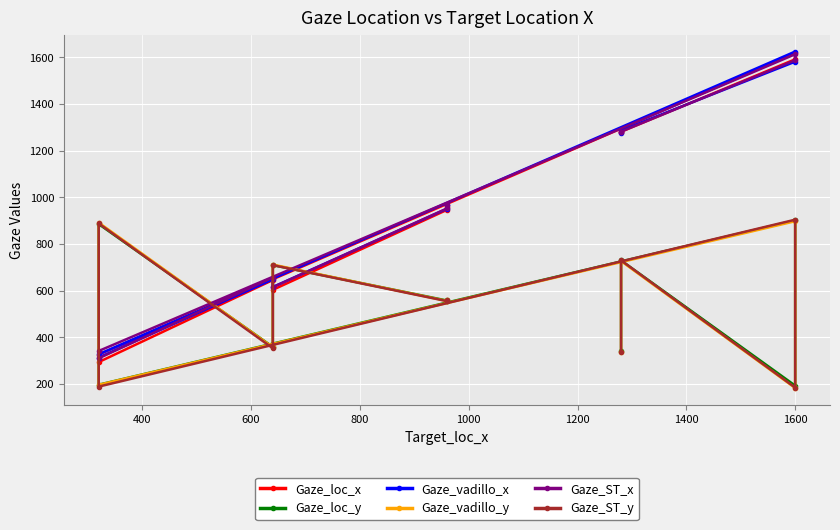

Count the number of categories in the chart.

10